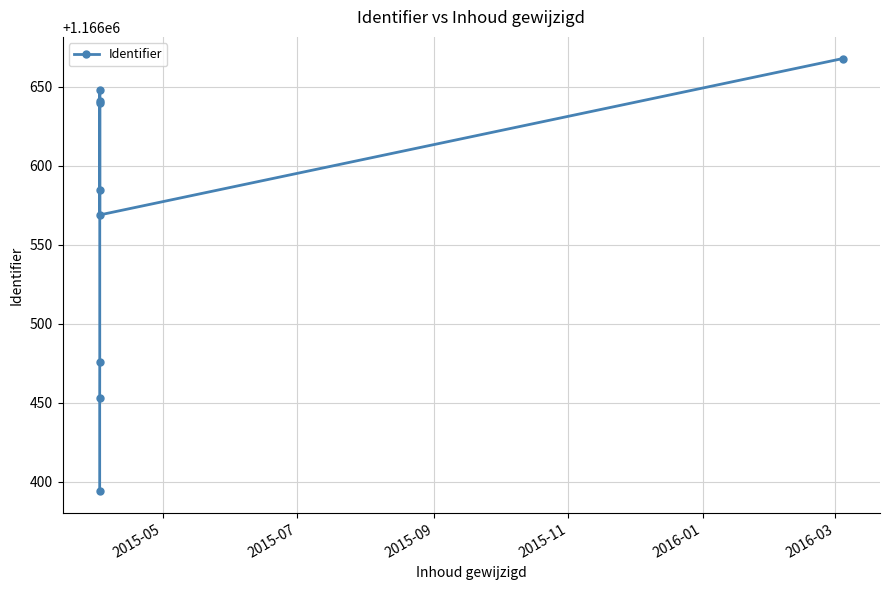

What is the greatest value displayed?

1166668